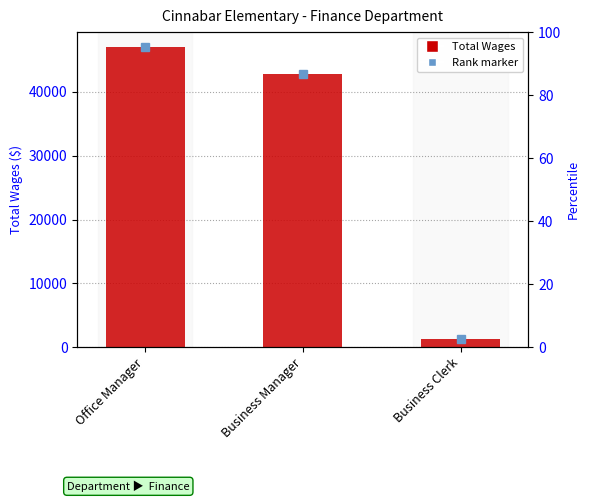

What is the difference between the maximum and second lowest values?

4194